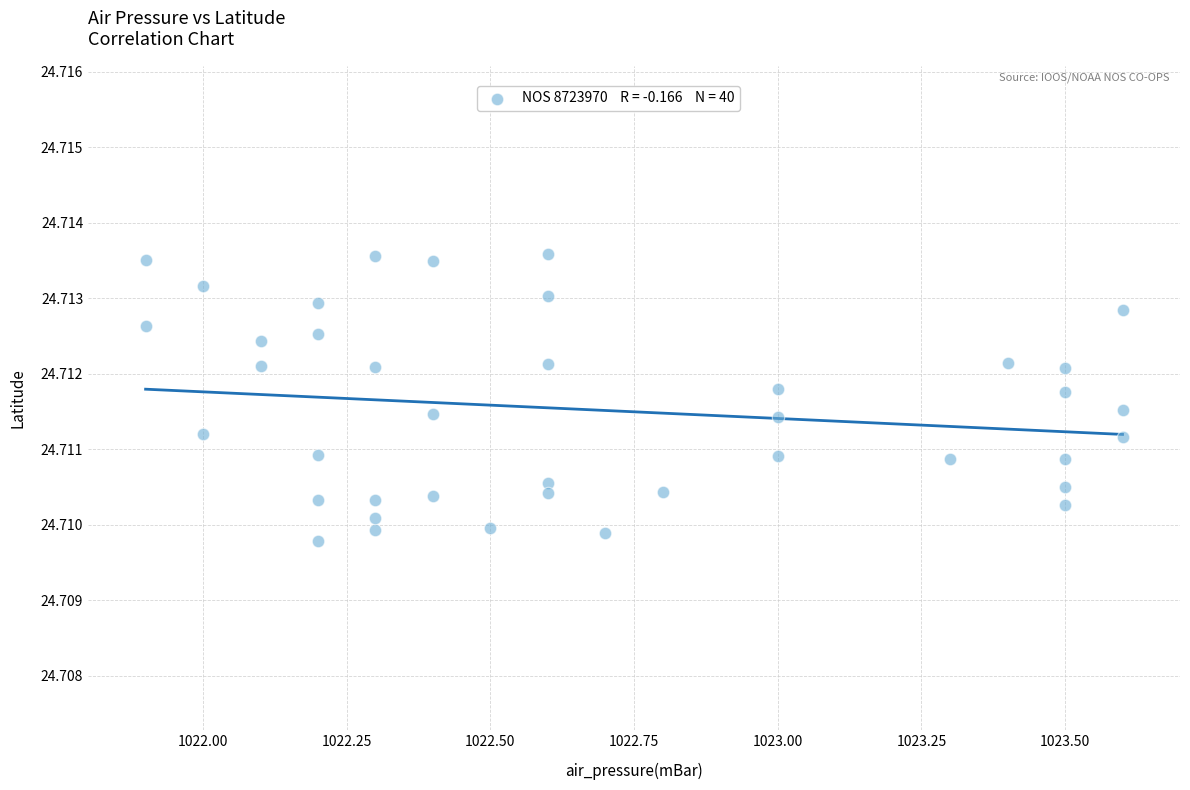

What is the range of X values (max minus min)?

1.7